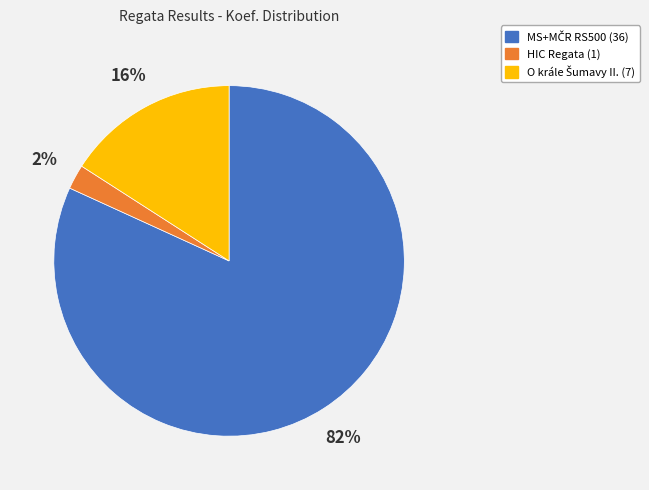

Does HIC Regata (1) account for over 50% of the chart?

No